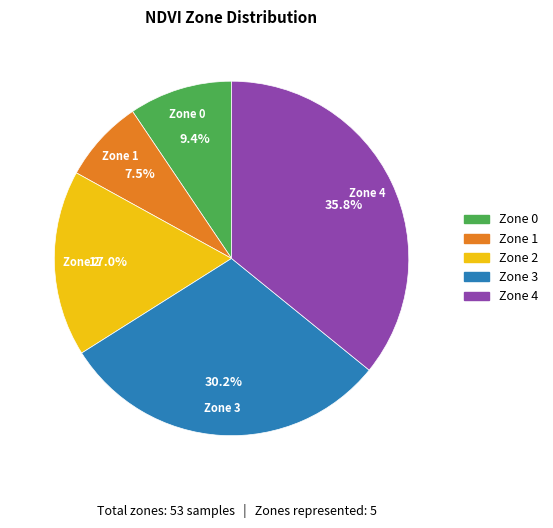

How many segments does this pie chart have?

5